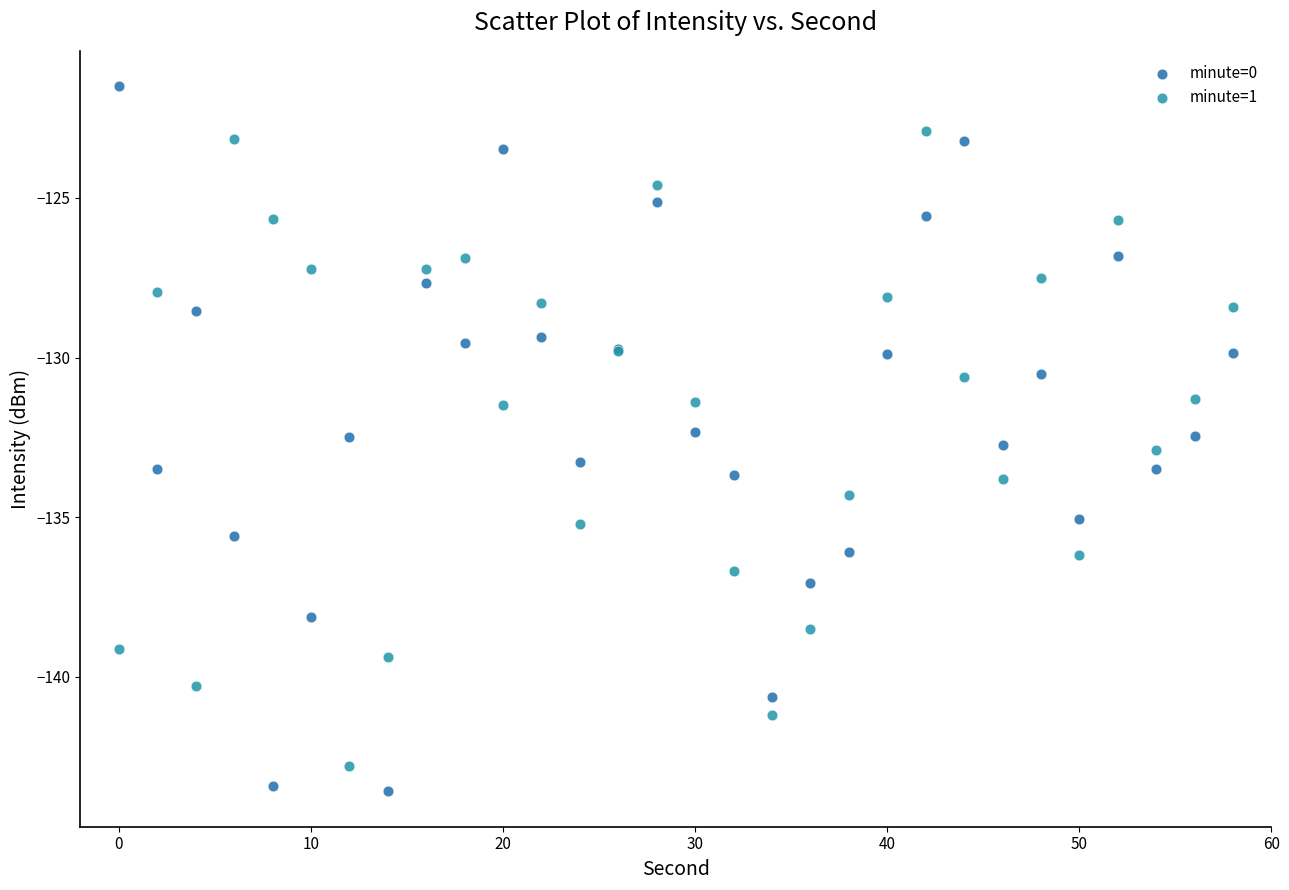

Which series reaches the maximum Y coordinate?

minute=0